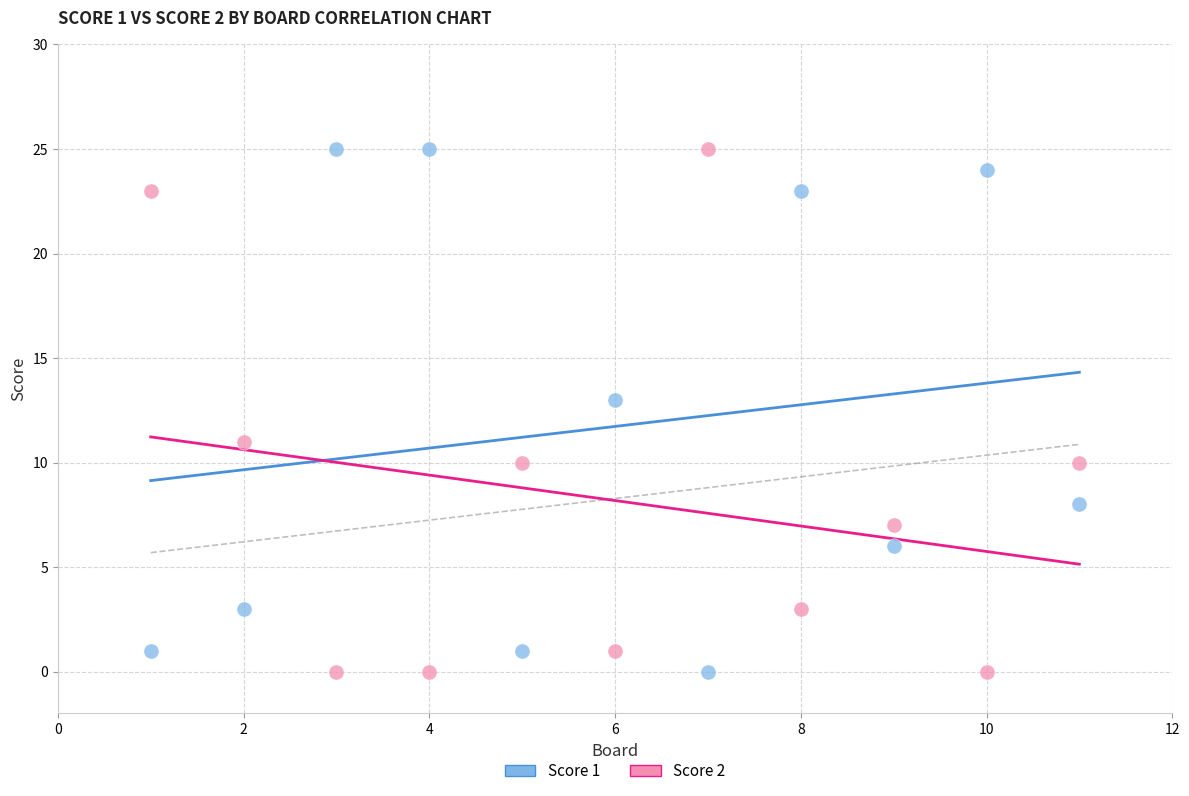

What is the X range (max minus min) for the scatter plot?

10